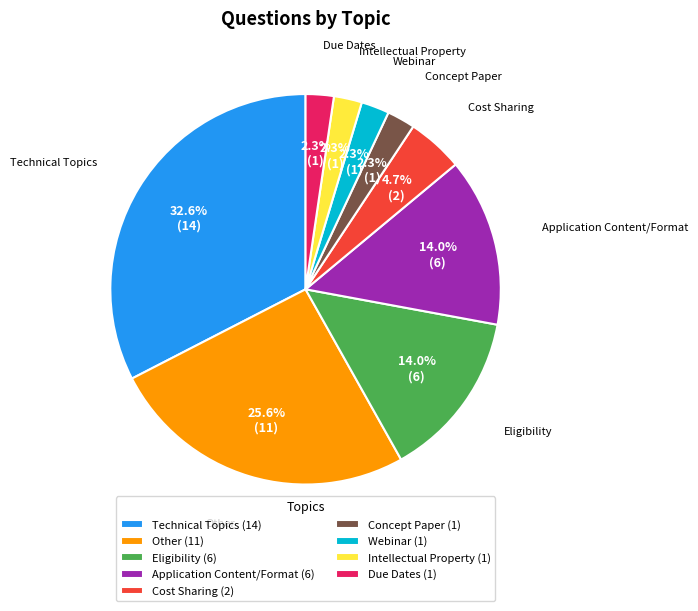

Approximately how many times larger is the value at Intellectual Property compared to Cost Sharing?

0.5